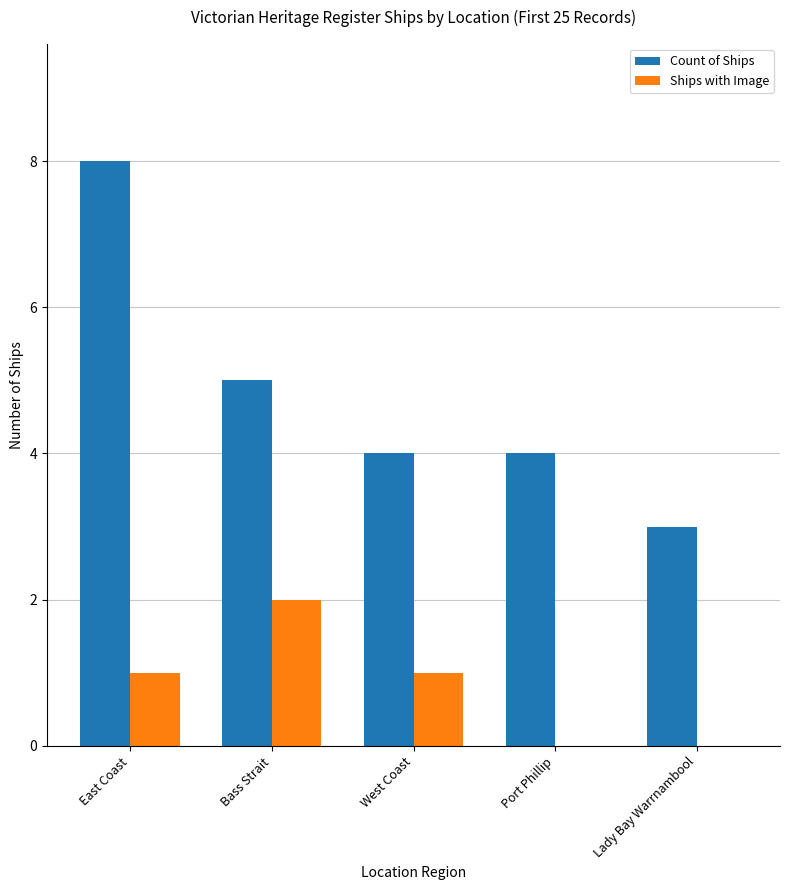

What is the greatest value displayed?

8